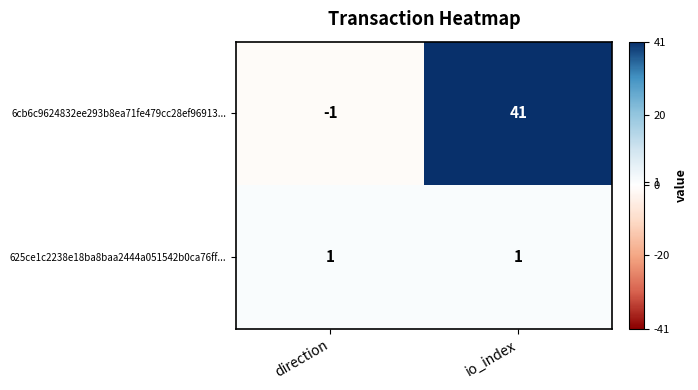

What is the average value of the 6cb6c9624832ee293b8ea71fe479cc28ef96913... series?

20